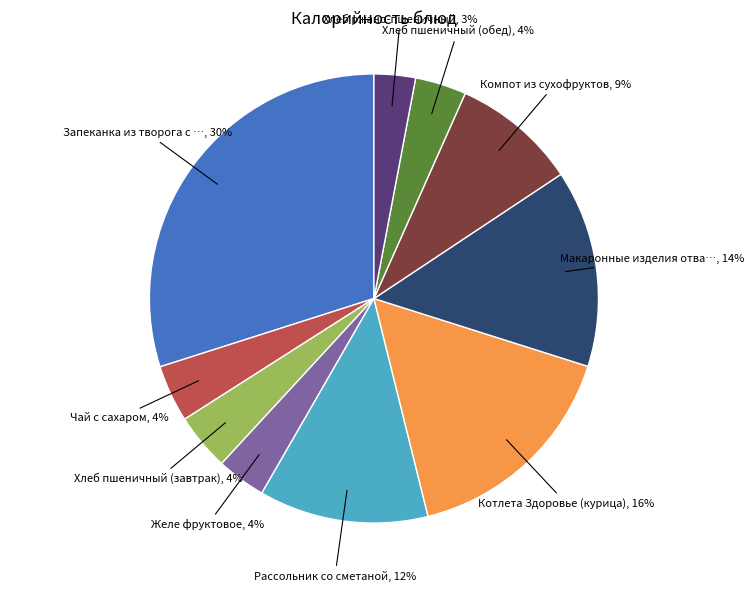

Does any single category account for the majority?

No